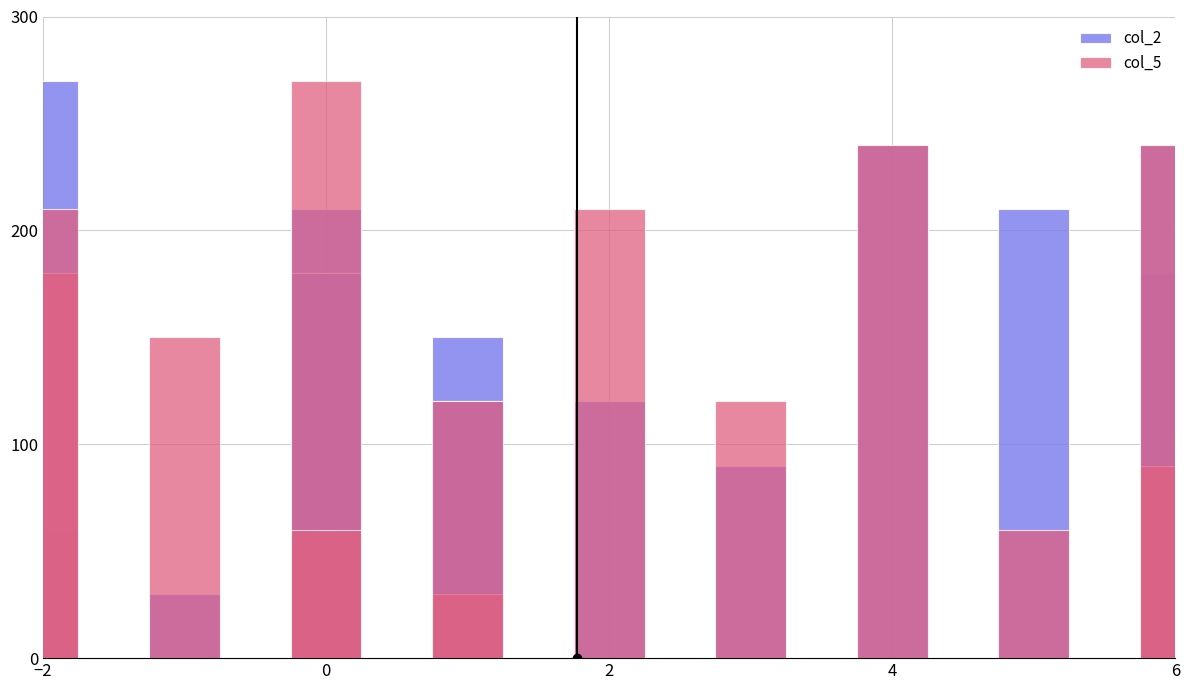

How many data points in col_2 are less than 180?

6